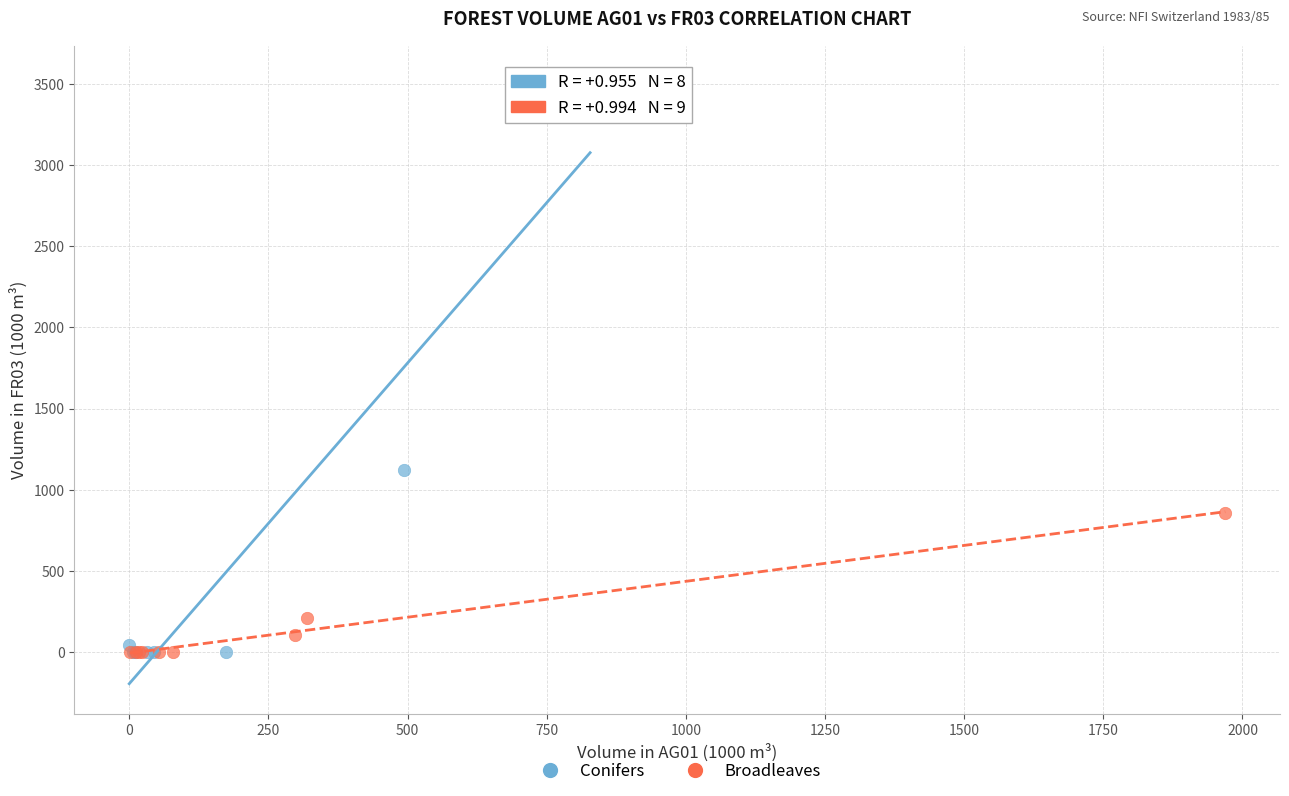

Which series has the largest Y range (max minus min)?

Conifers